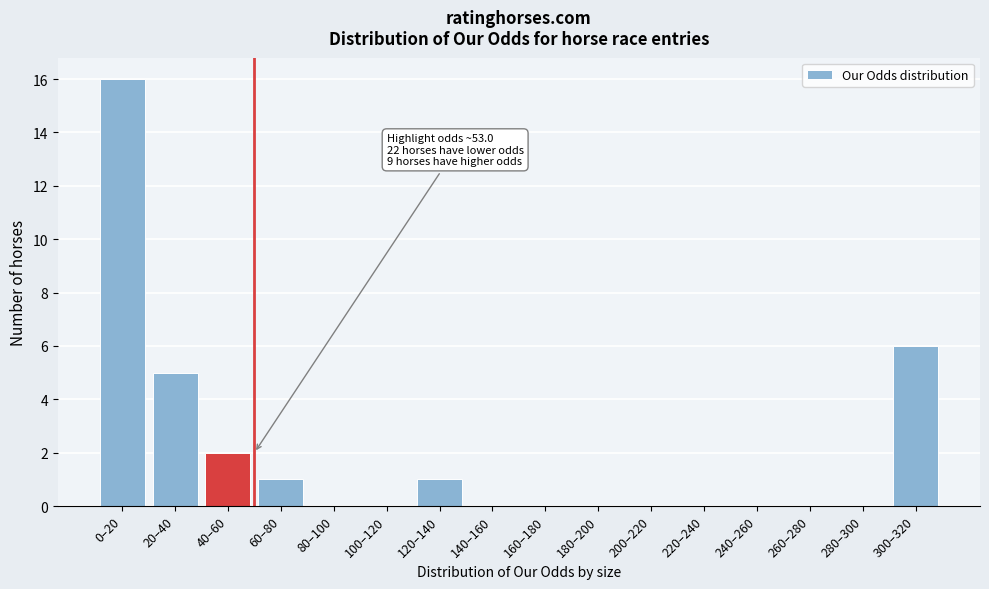

Reading left to right, list all the values displayed in this chart.

0–20=16	20–40=5	40–60=2	60–80=1	80–100=0	100–120=0	120–140=1	140–160=0	160–180=0	180–200=0	200–220=0	220–240=0	240–260=0	260–280=0	280–300=0	300–320=6